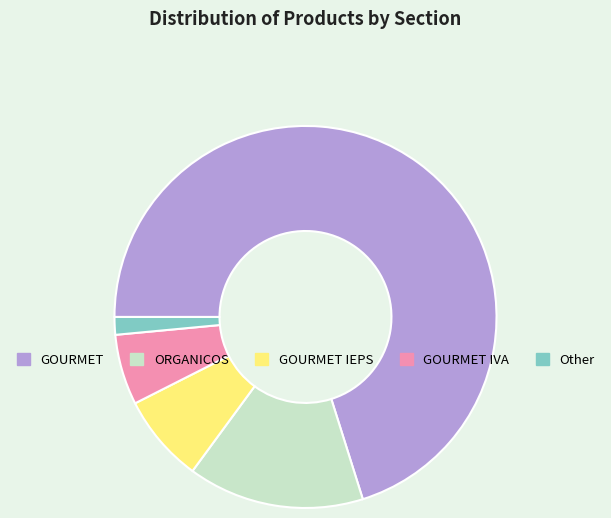

Is the sum of ORGANICOS and GOURMET greater than half?

Yes